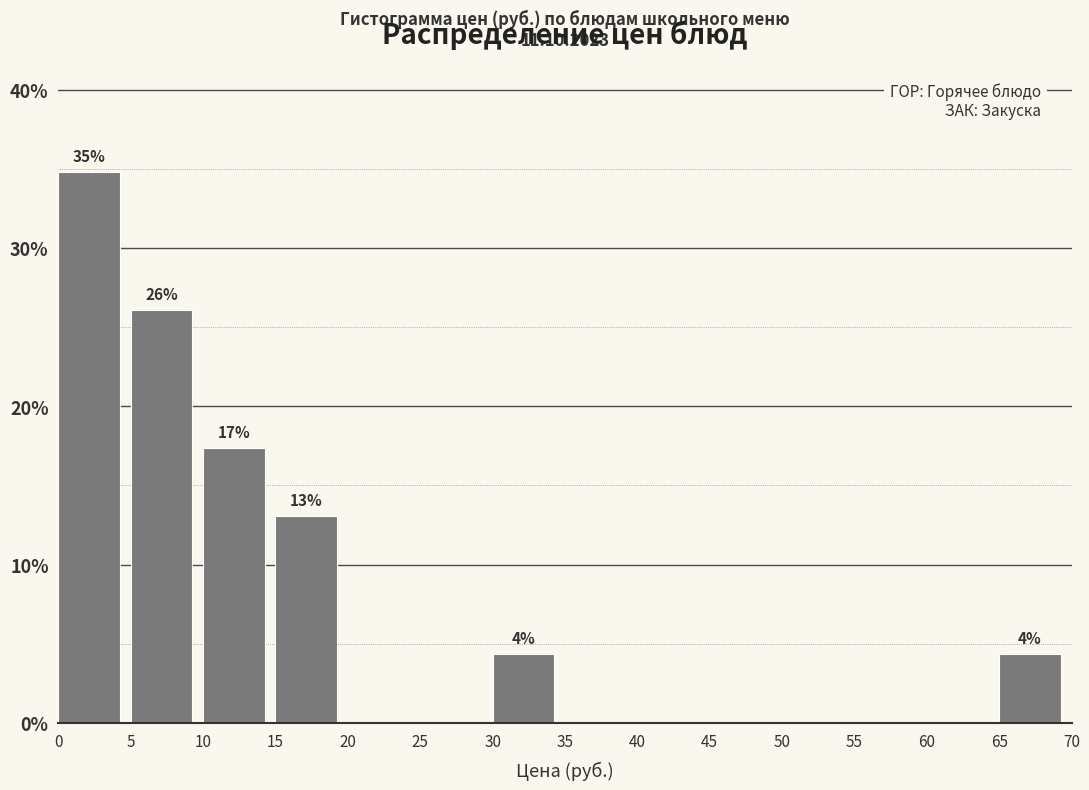

Over which range of the x-axis is the bar tallest?

0 to 5